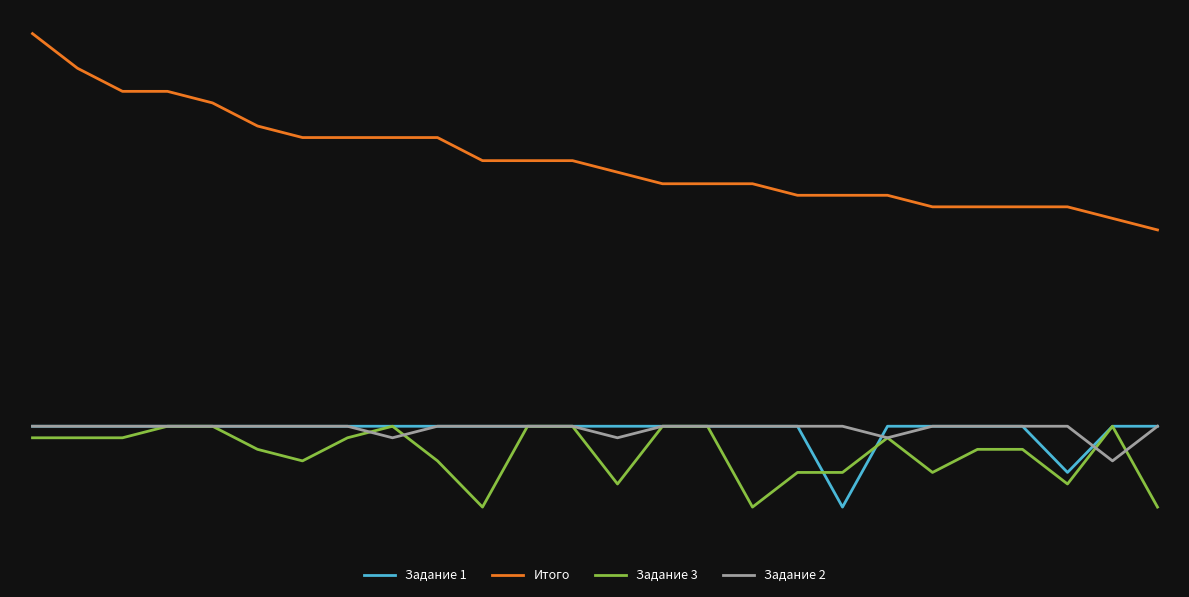

What are all the series names shown in the legend?

Задание 1, Итого, Задание 3, Задание 2